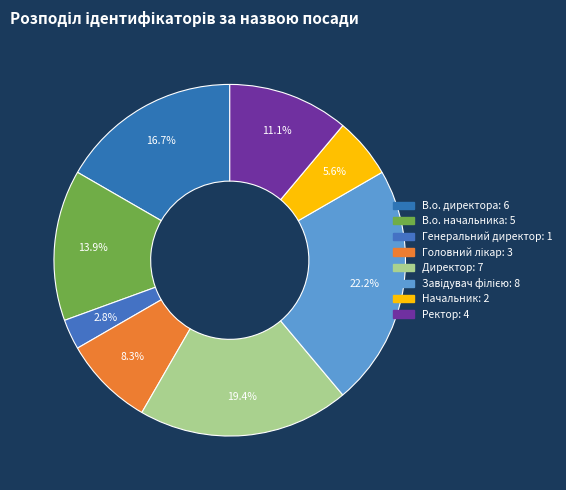

To the nearest percent, what portion does Начальник represent?

6%